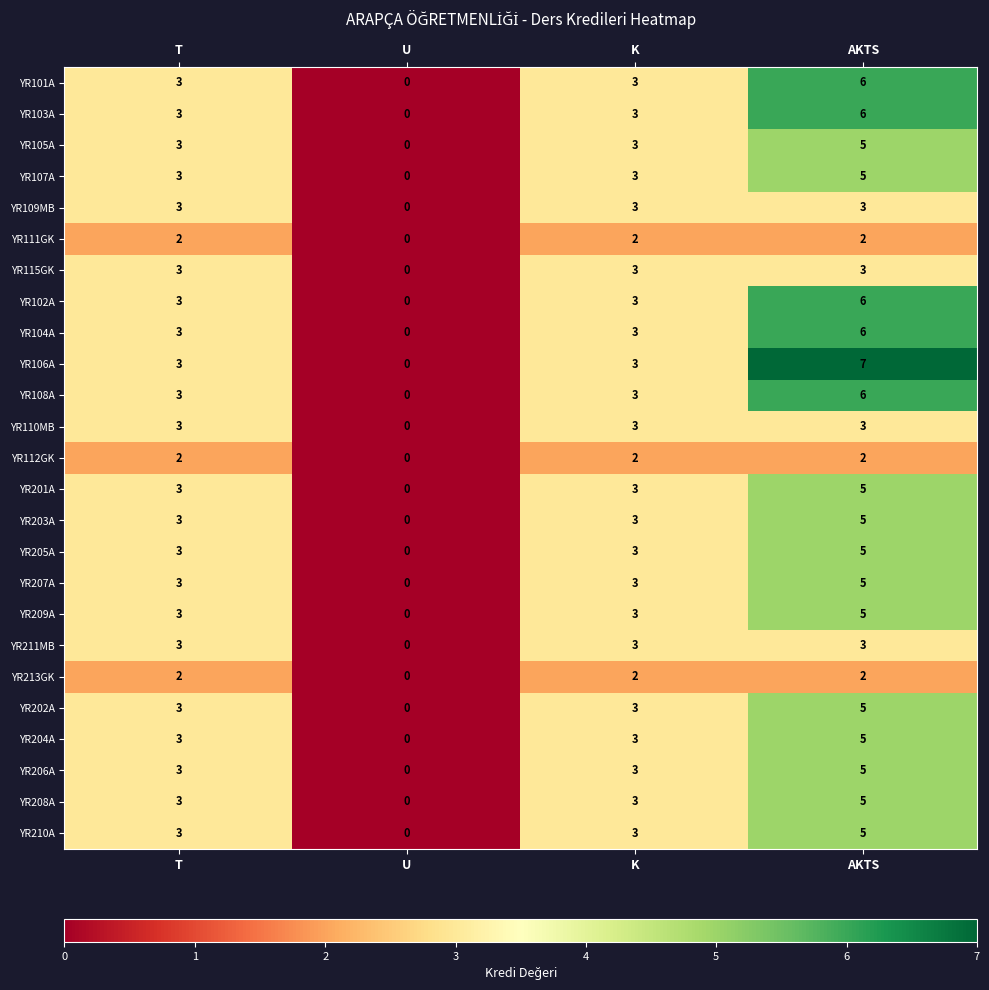

How many YR209A values are between 3 and 5?

3